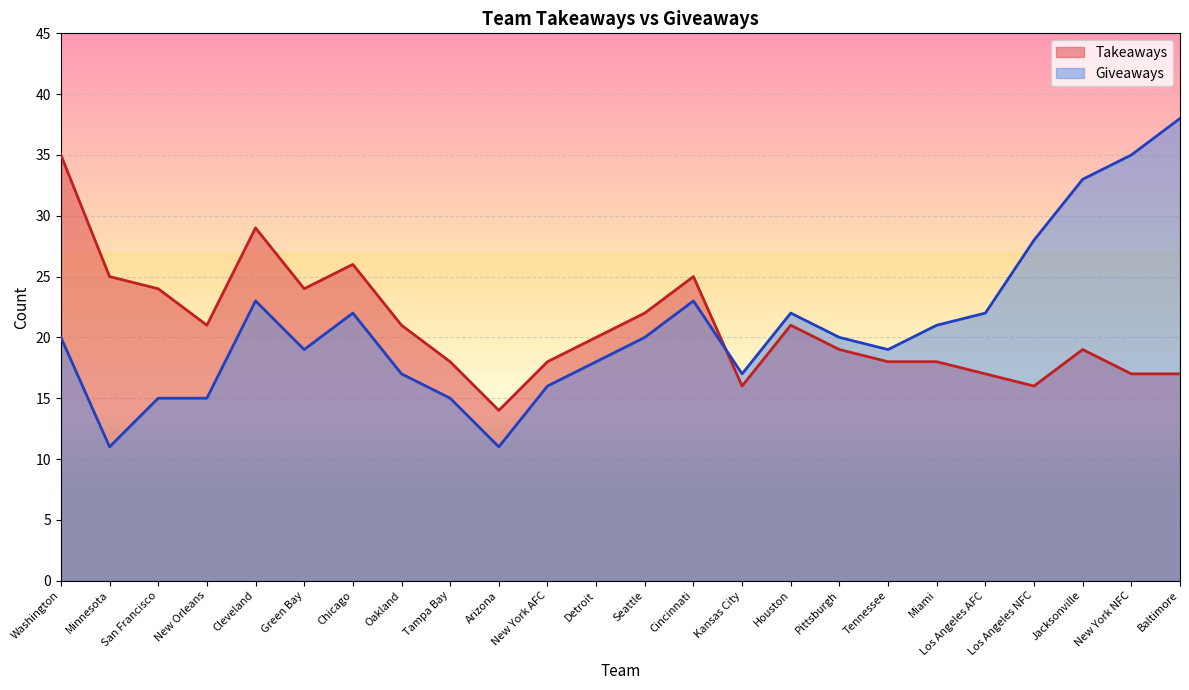

What is the maximum value shown in the chart?

38